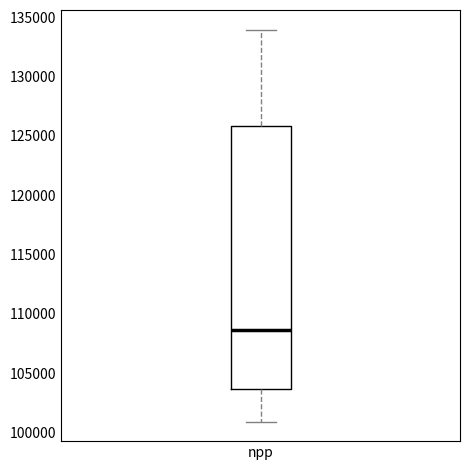

Read this box plot against the y-axis: the position of the median line, the range covered by the box, and the ends of both whiskers. The values are not printed on the chart, so give them approximately, as read against the axis.

median 108500, box 103500 to 126000, whiskers 101000 to 134000